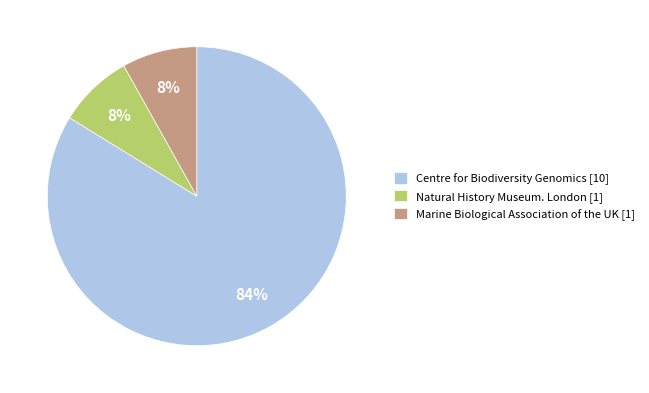

Is there any slice that represents more than half of the pie?

Yes